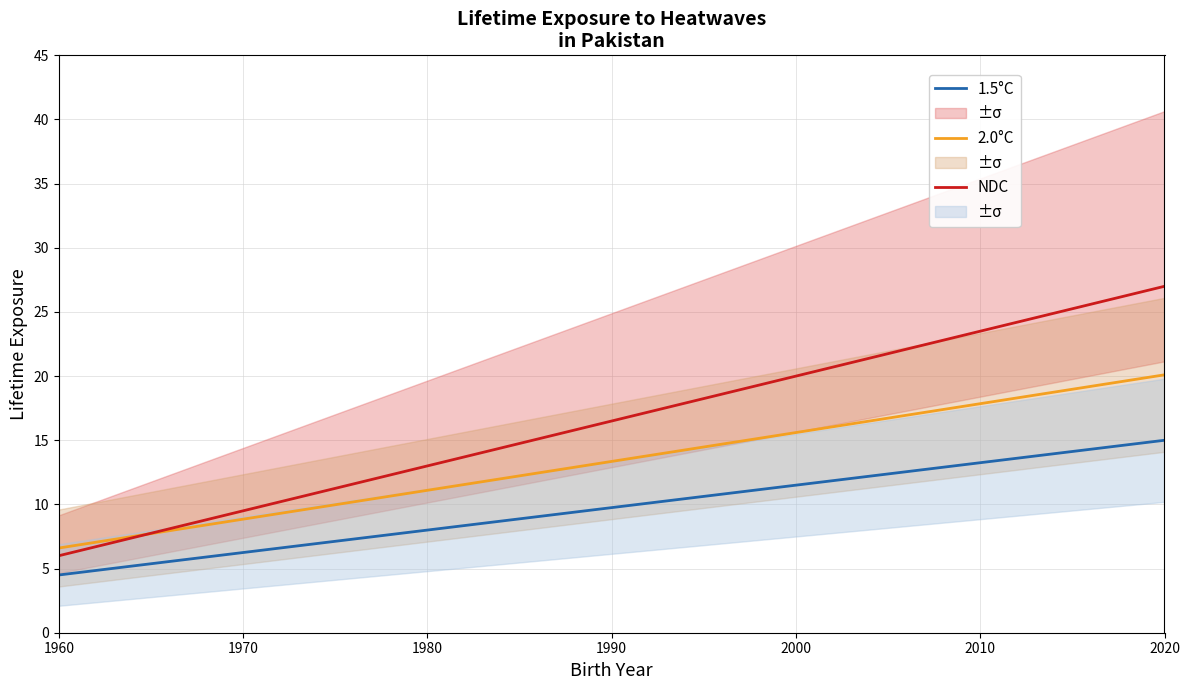

How many data points in 1.5°C are less than 7?

18